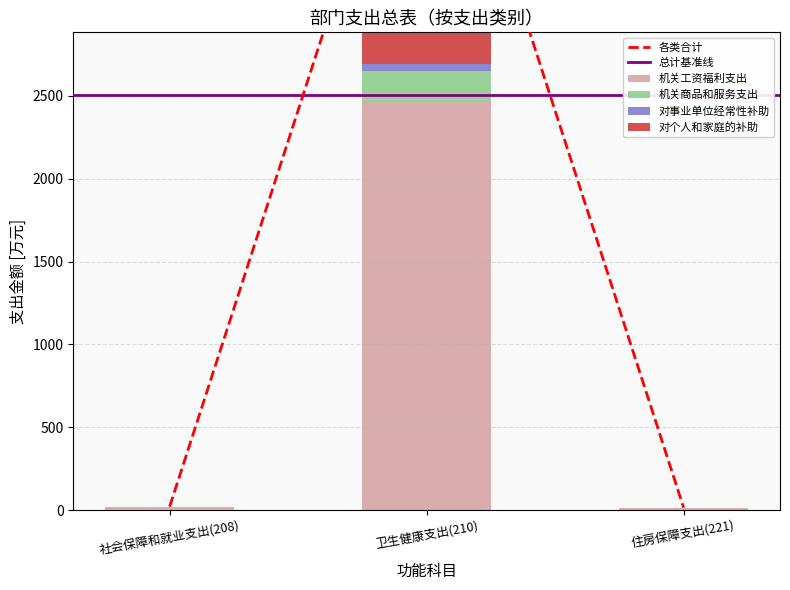

What is the difference between the 机关工资福利支出 values at 社会保障和就业支出(208) and 卫生健康支出(210)?

2447.0